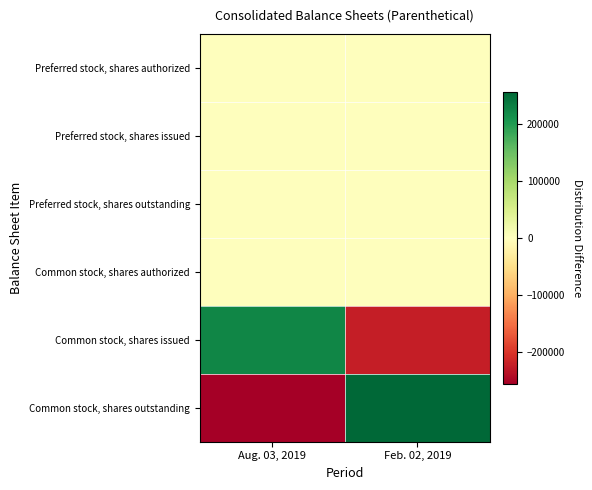

At which category is the sum across all series the highest?

Feb. 02, 2019